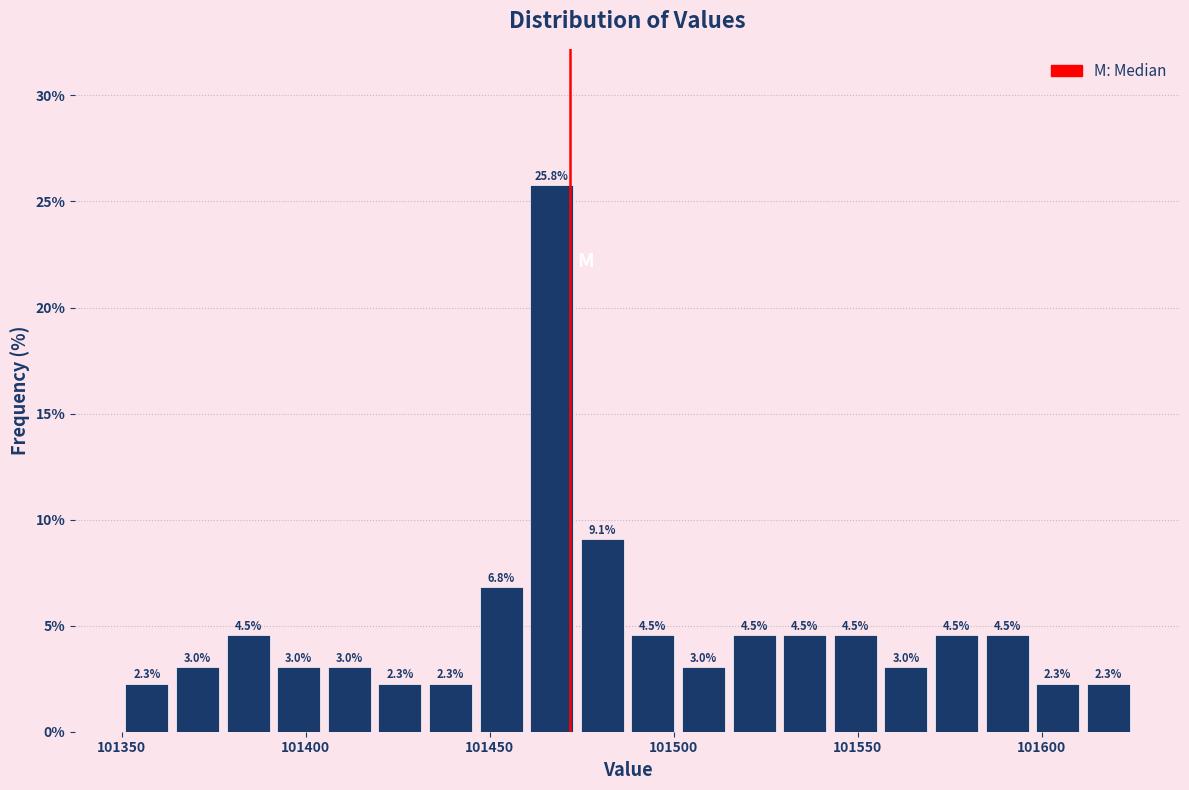

Read against the x-axis, roughly where is the centre of the tallest bar?

101465